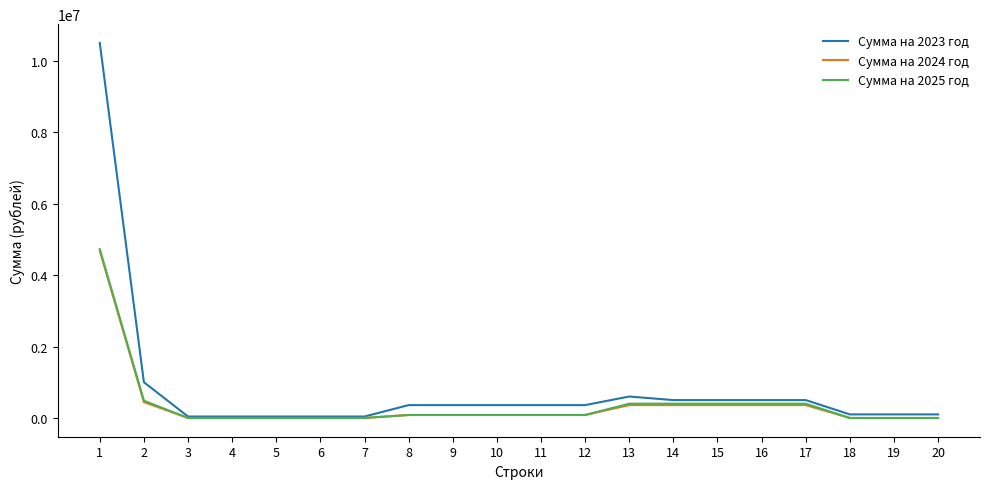

Does the chart display data point markers on the line(s)?

No